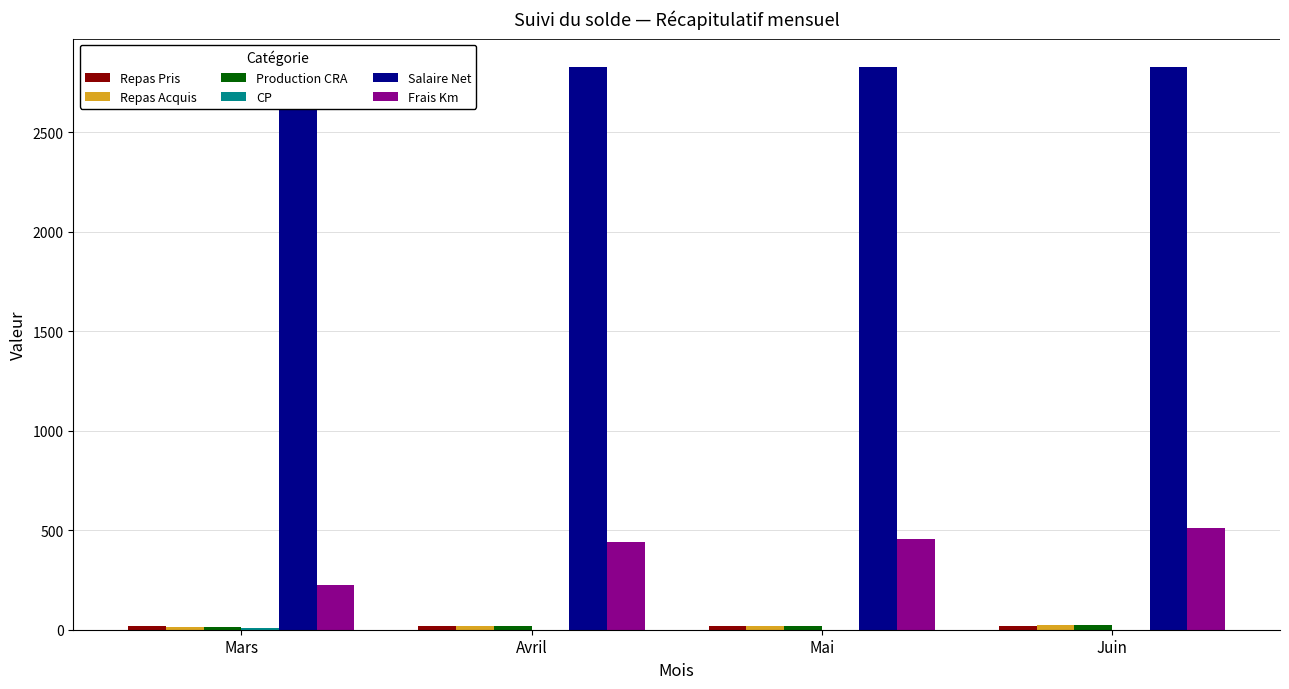

What is the difference between the maximum and minimum values in the CP series?

7.2